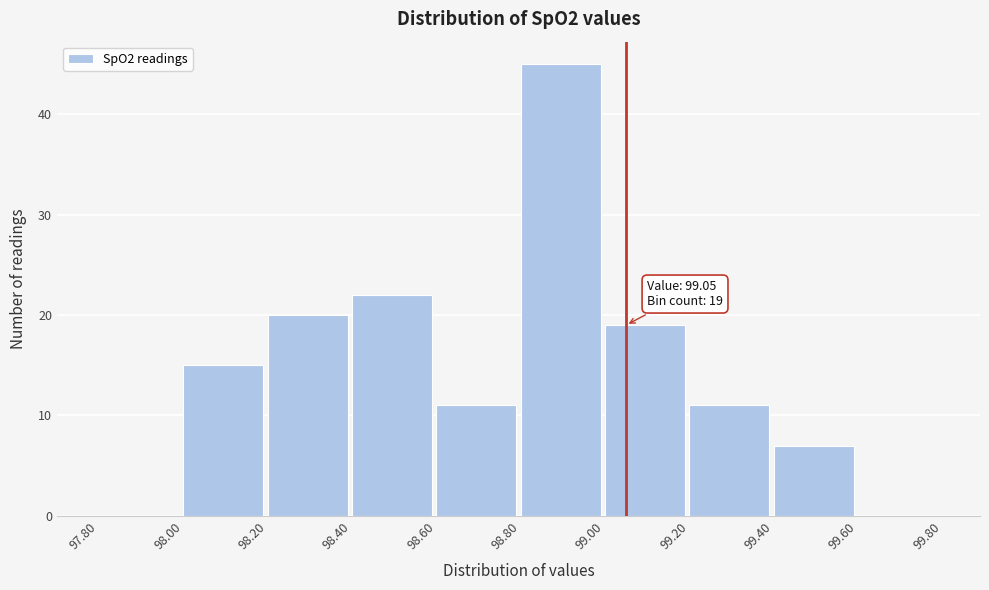

Over which range of the x-axis is the bar tallest?

98.80 to 99.00